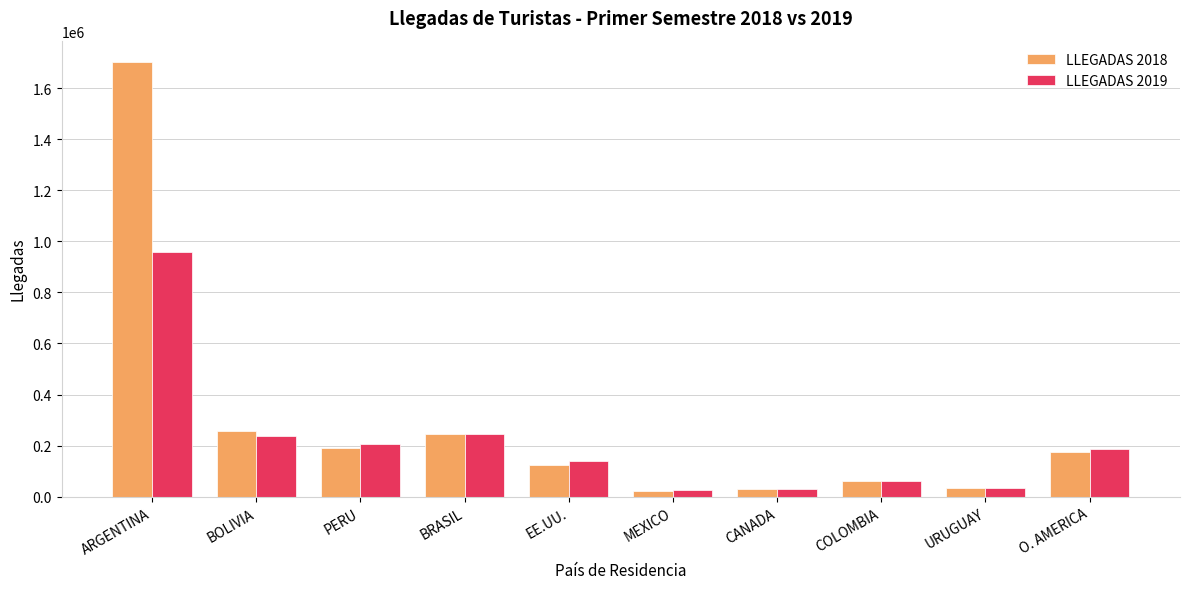

True or false: LLEGADAS 2018 has a value of 125756.2 at EE.UU..

True